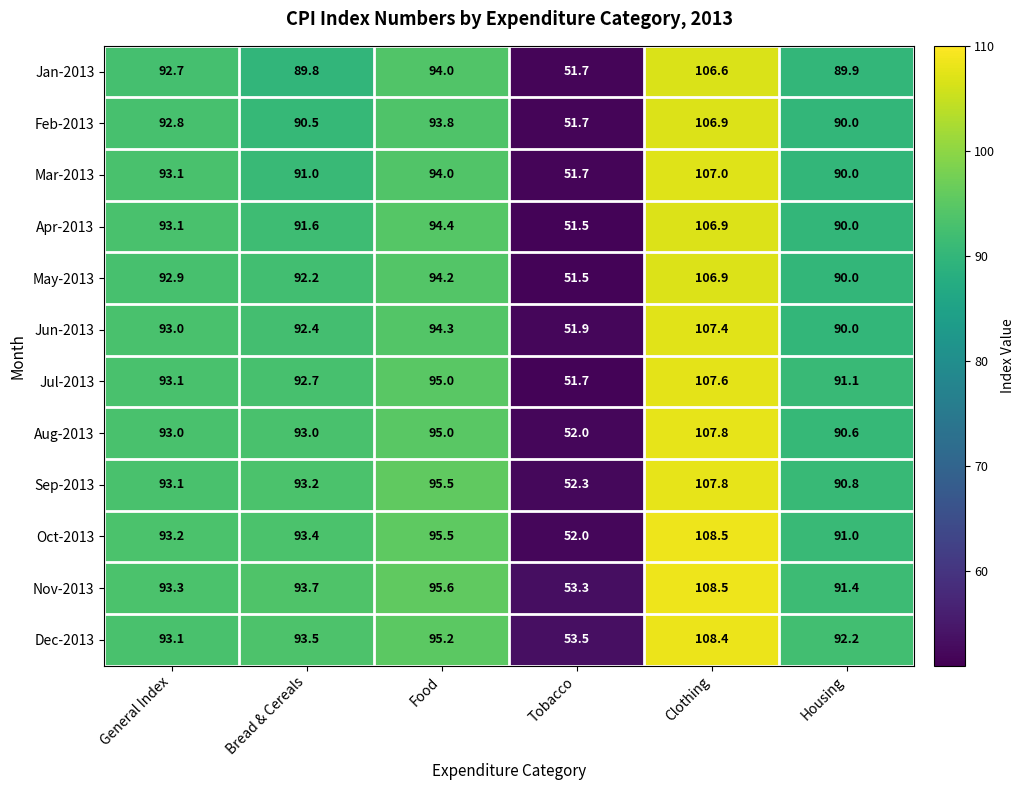

At which category does the chart reach its minimum across all series?

Tobacco